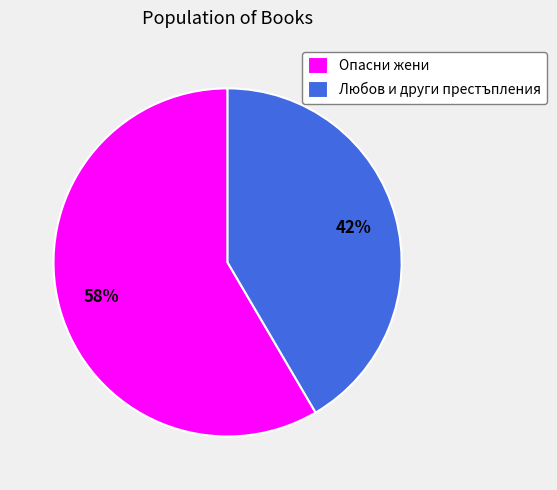

How many slices are in this pie chart?

2